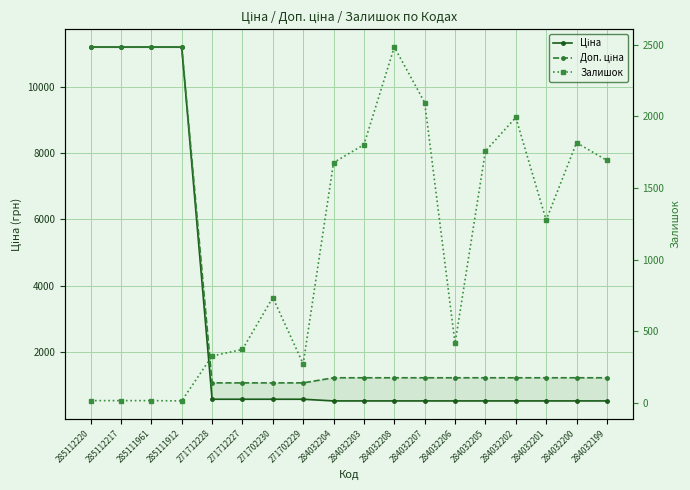

Reading left to right, transcribe all the data shown in this chart.

Ціна: 11188.2	11188.2	11188.2	11188.2	589.9	589.9	589.9	589.9	539.0	539.0	539.0	539.0	539.0	539.0	539.0	539.0	539.0	539.0
Доп. ціна: 11188.2	11188.2	11188.2	11188.2	1081.7	1081.7	1081.7	1081.7	1235.4	1235.4	1235.4	1235.4	1235.4	1235.4	1235.4	1235.4	1235.4	1235.4
Залишок: 17.0	17.0	17.0	15.0	328.0	374.0	736.0	273.0	1677.0	1802.0	2483.0	2096.0	417.0	1757.0	1992.0	1276.0	1816.0	1692.0